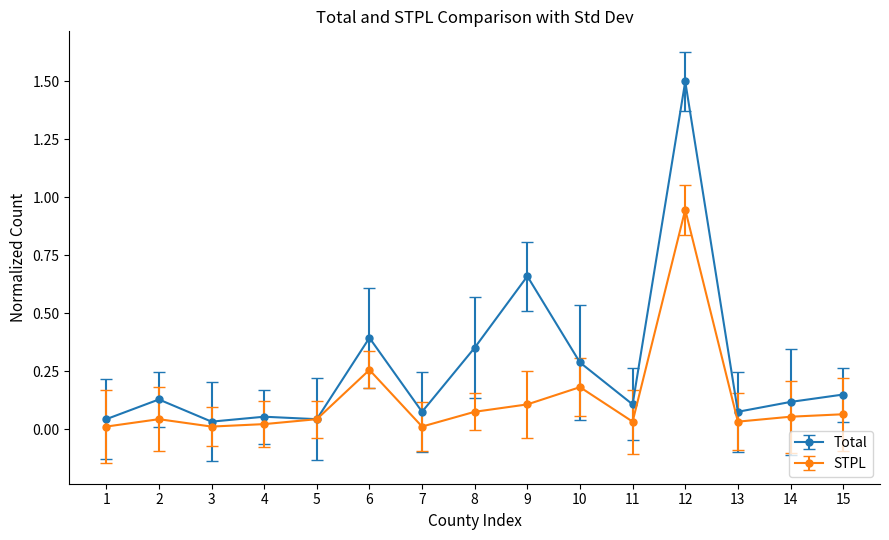

List the series in order of their peak value, highest first.

Total, STPL